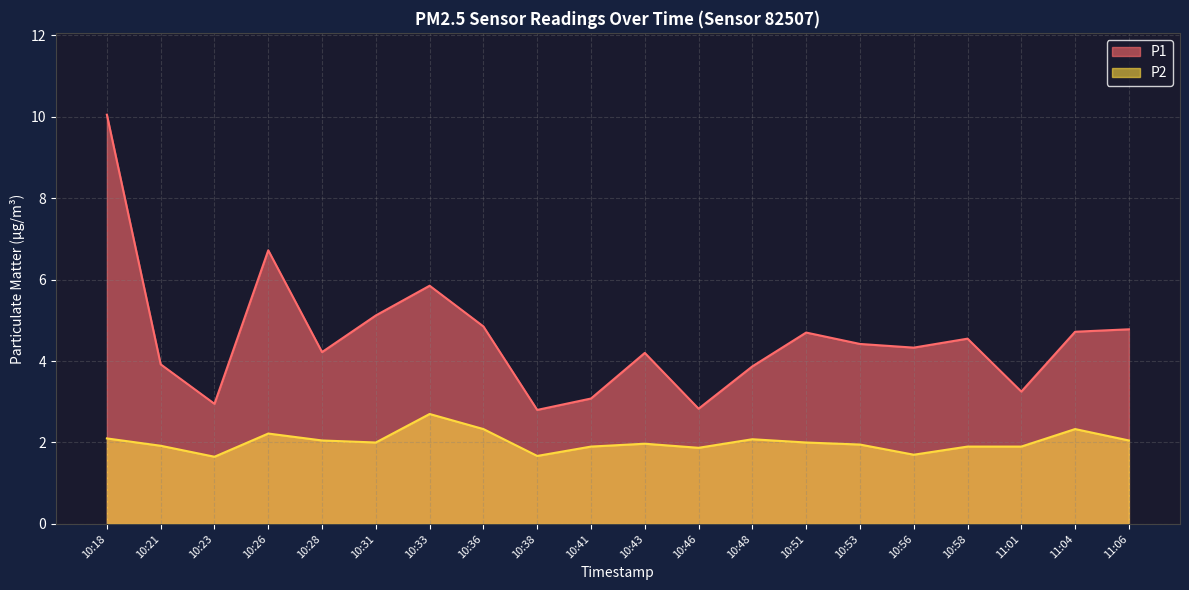

The P2 series shows 1.5 at 11:04. True or false?

False